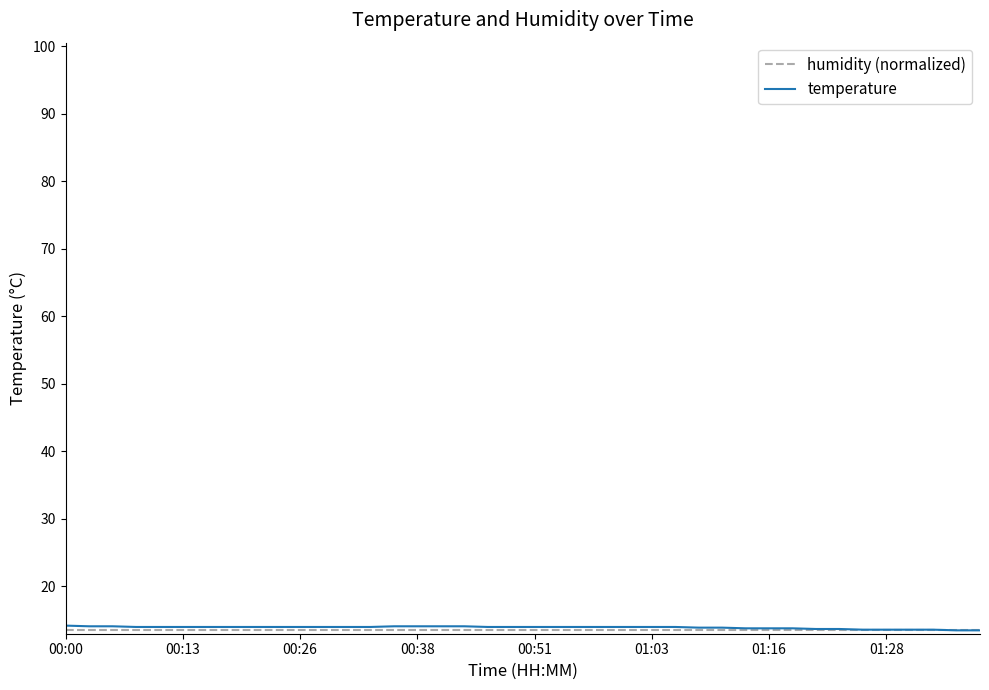

How many lines are shown in the chart?

2